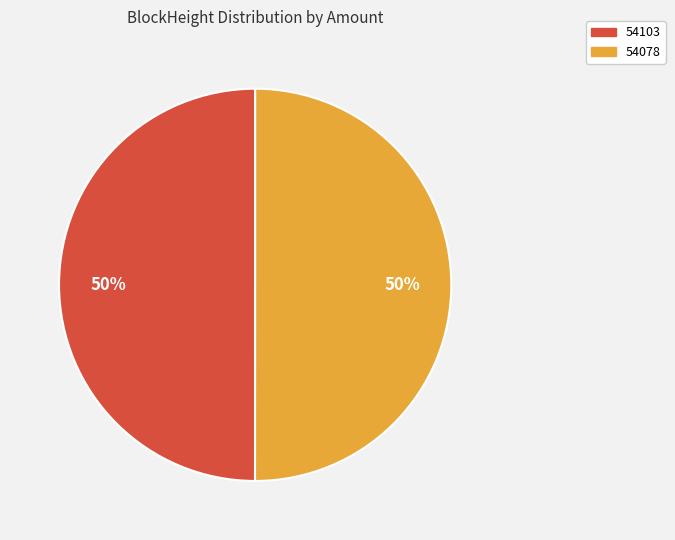

To the nearest percent, what is the combined percentage of 54078 and 54103?

100%